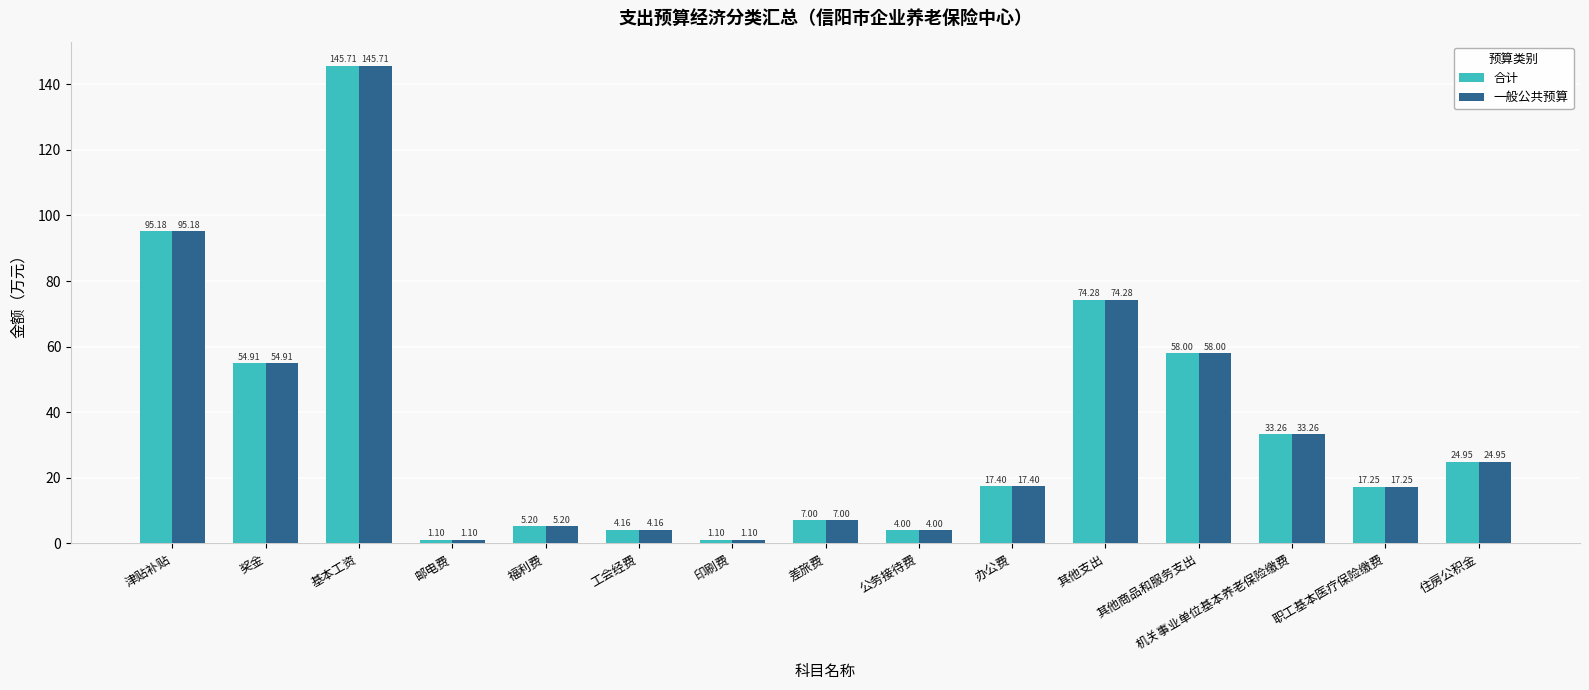

Which category has the highest value across all series?

基本工资